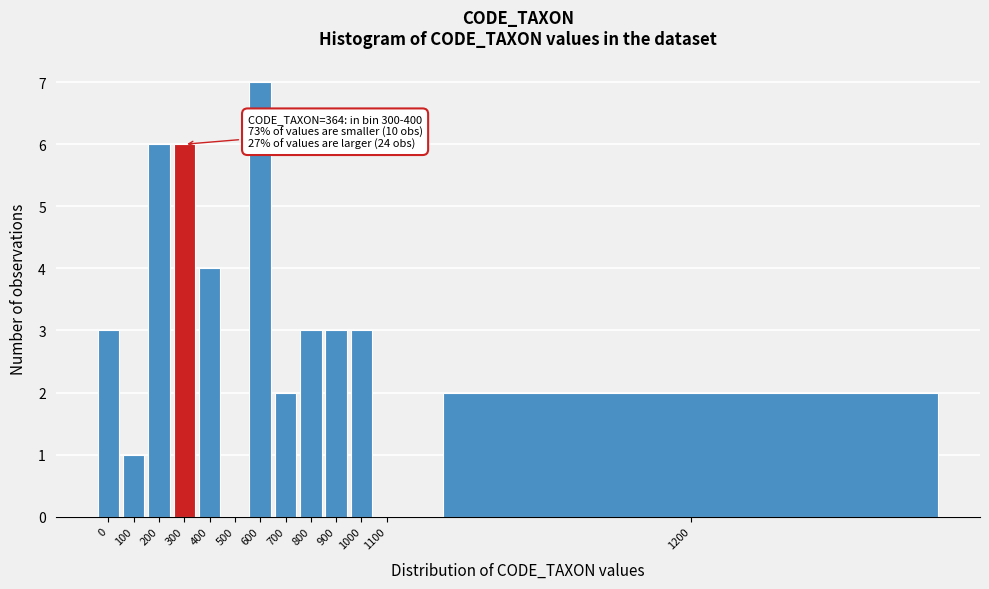

Reading left to right, list all the values displayed in this chart.

0=3	100=1	200=6	300=6	400=4	500=0	600=7	700=2	800=3	900=3	1000=3	1100=0	1200=2